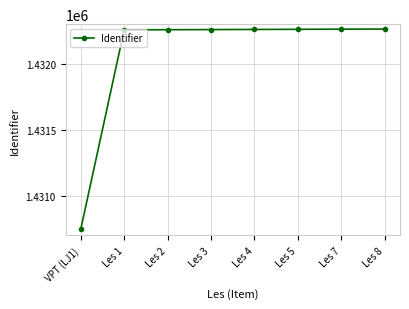

What is the change in value from VPT (LJ1) to Les 7?

+1518